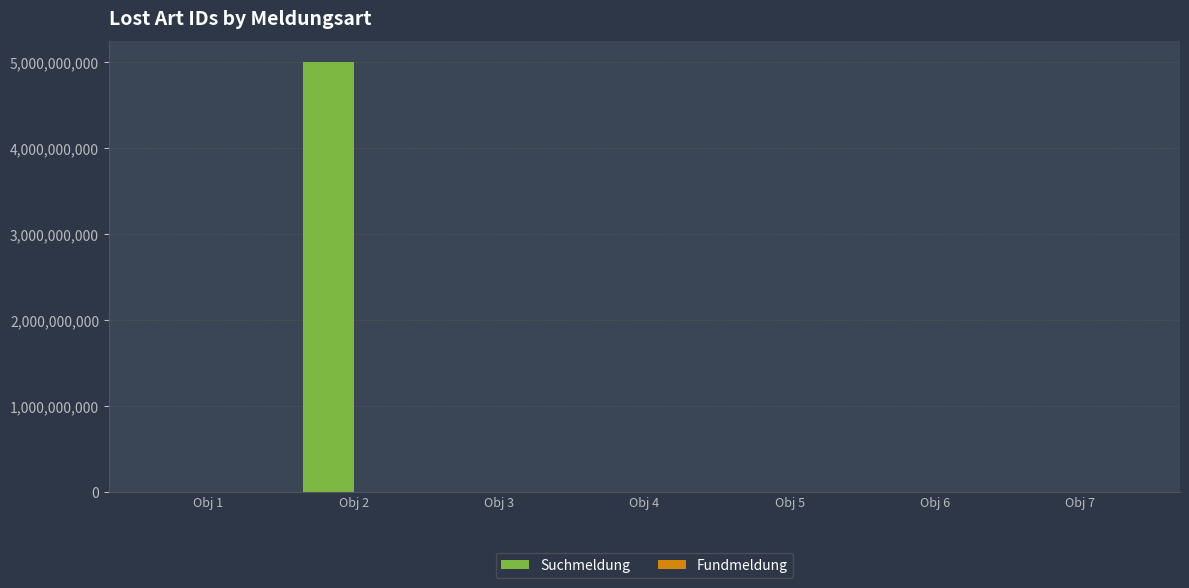

Which category has the highest value in the Suchmeldung series?

Obj 2